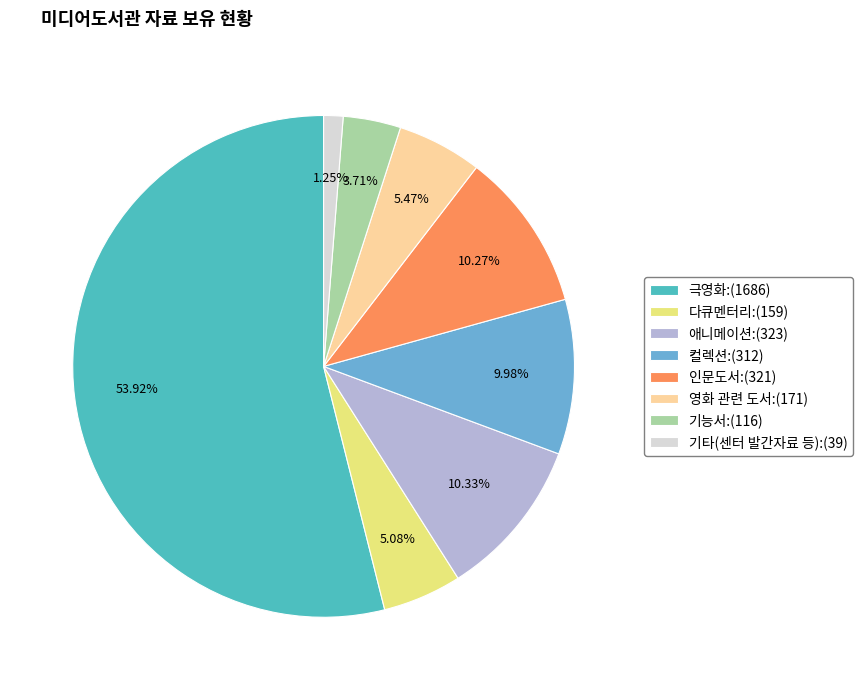

To the nearest percent, what is the difference between the largest and smallest slice percentages?

53%